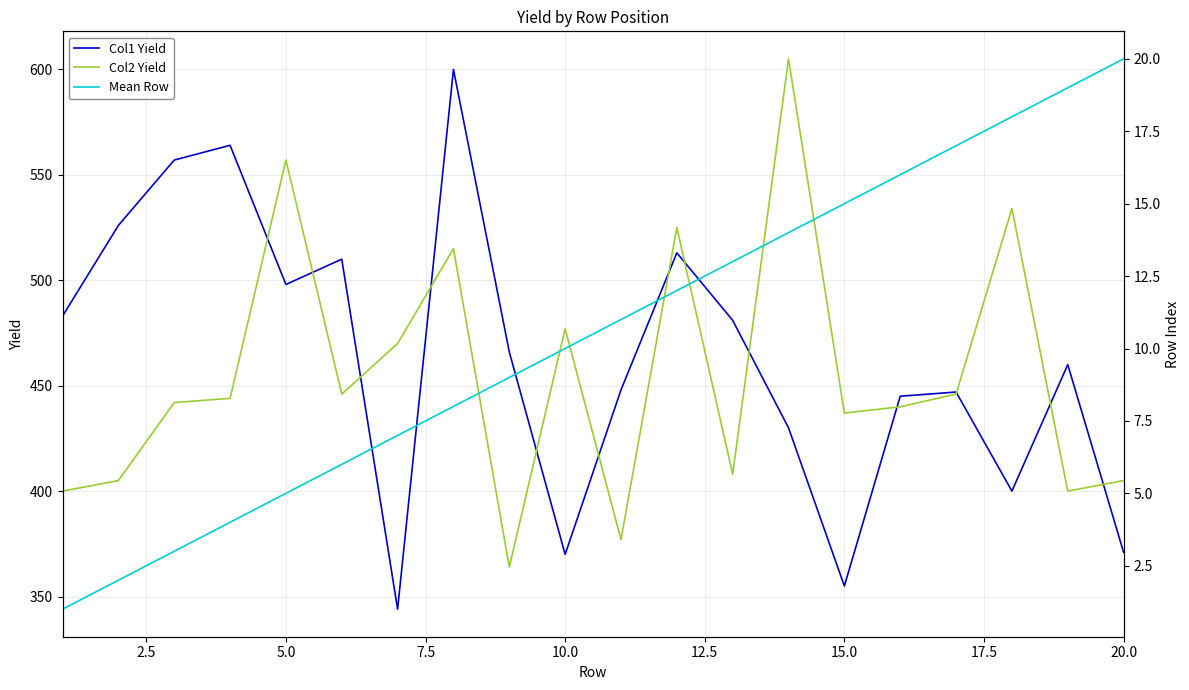

Reading left to right, extract all data points from this chart.

Col1 Yield: 483	526	557	564	498	510	344	600	466	370	448	513	481	430	355	445	447	400	460	371
Col2 Yield: 400	405	442	444	557	446	470	515	364	477	377	525	408	605	437	440	446	534	400	405
Mean Row: 1	2	3	4	5	6	7	8	9	10	11	12	13	14	15	16	17	18	19	20